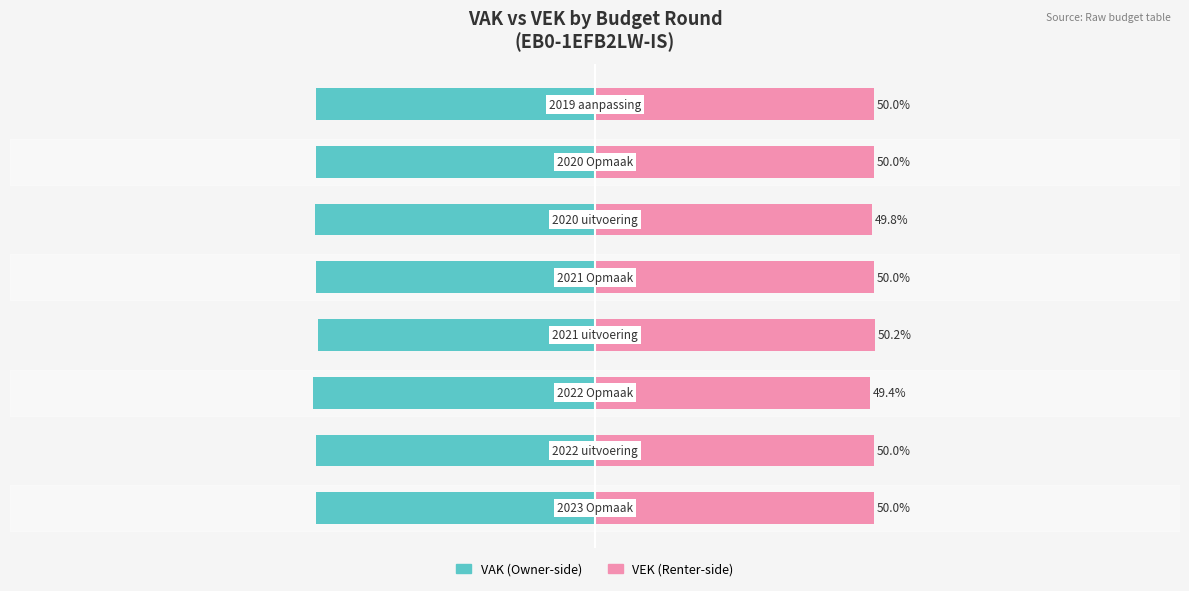

What is the value of the VAK bar at the 2nd from the left?

-50.0